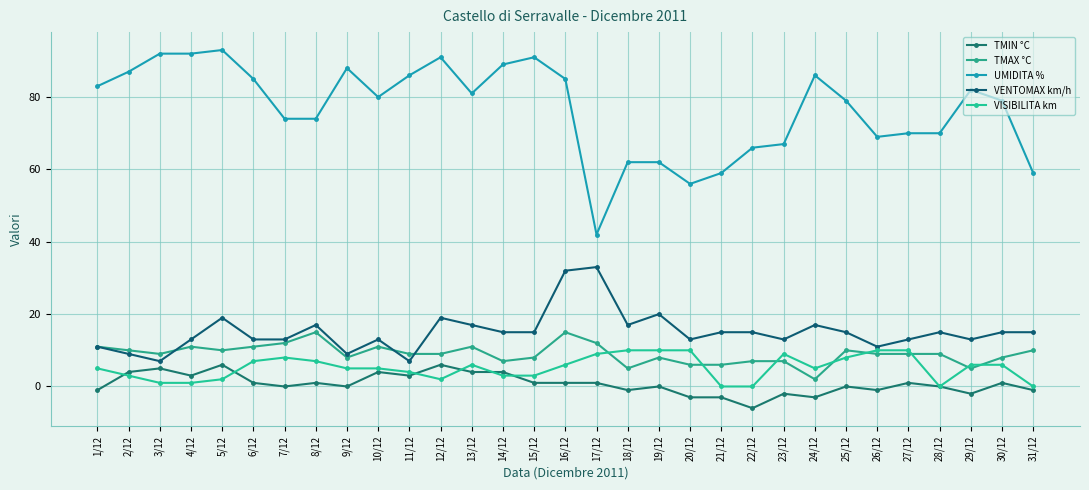

The value of UMIDITA % at 14/12 is 89. True or false?

True